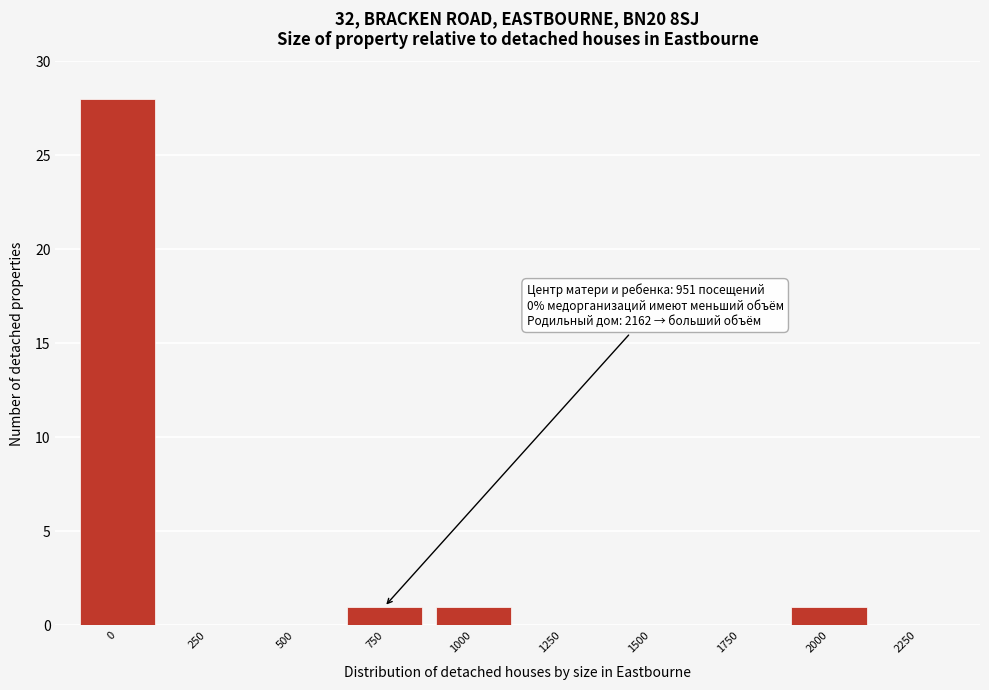

Reading left to right, extract all data points from this chart.

0=28	250=0	500=0	750=1	1000=1	1250=0	1500=0	1750=0	2000=1	2250=0